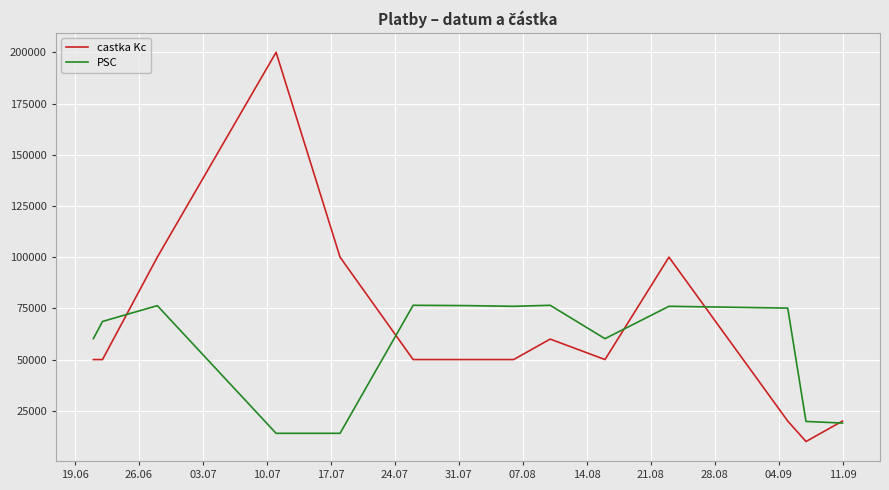

Which series has the largest total across all categories?

castka Kc